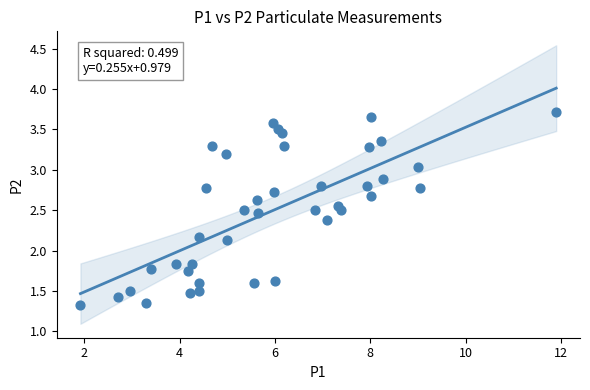

What is the range of Y values (max minus min)?

2.4